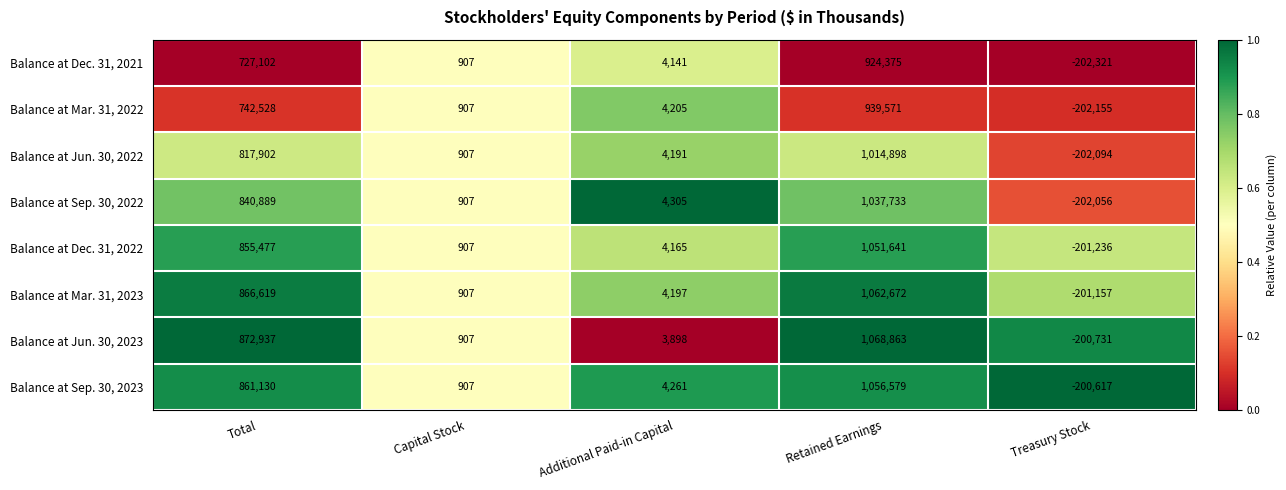

Which series has the largest range (max minus min)?

Balance at Jun. 30, 2023